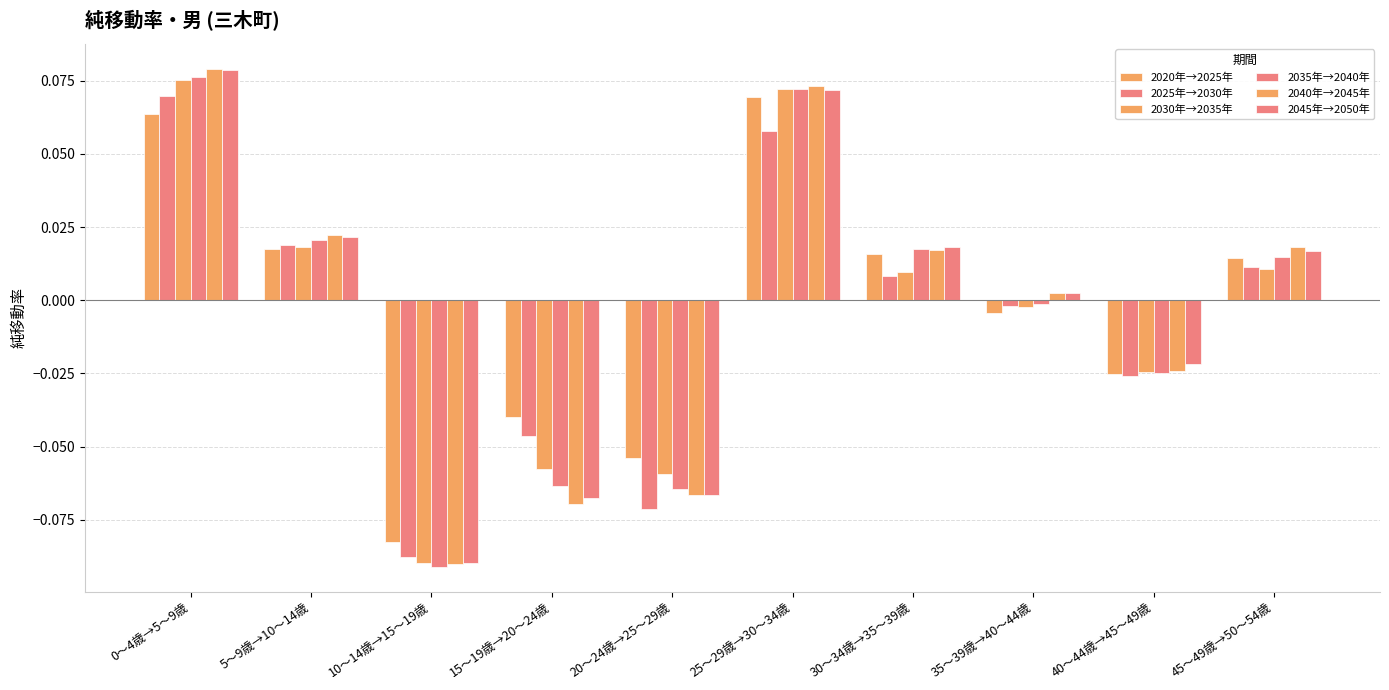

Read the 2025年→2030年 value at 0～4歳→5～9歳.

0.1